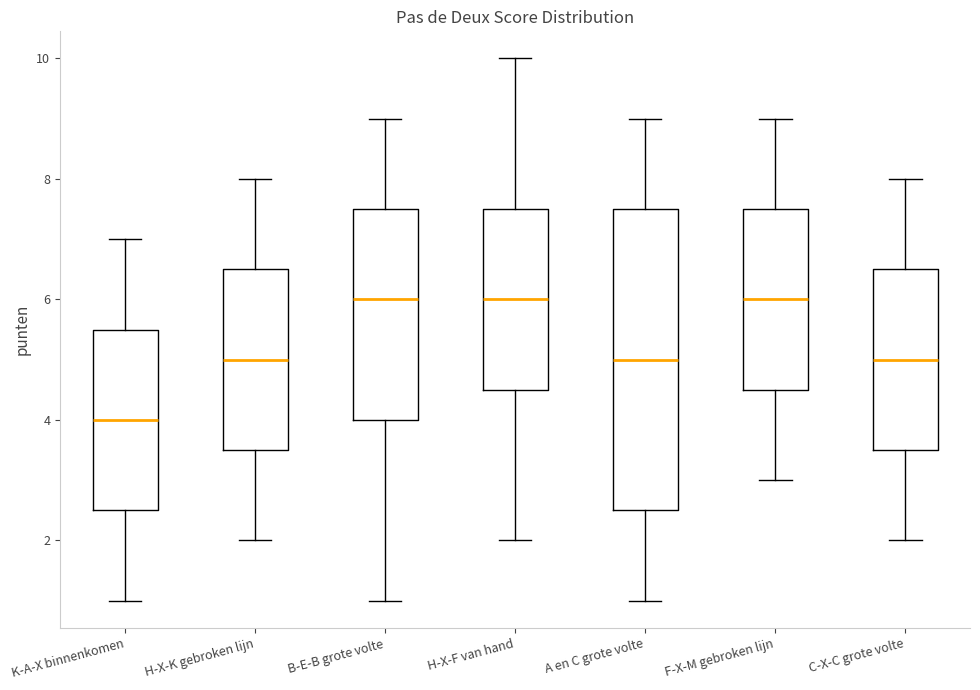

Reading left to right, transcribe this box plot: for each box, give where its median line is, the range the box spans, and where its two whiskers end, as read against the y-axis. The values are not printed on the chart, so give them approximately, as read against the axis.

K-A-X binnenkomen: median 4.0, box 2.6 to 5.6, whiskers 1.0 to 7.0
H-X-K gebroken lijn: median 5.0, box 3.6 to 6.6, whiskers 2.0 to 8.0
B-E-B grote volte: median 6.0, box 4.0 to 7.6, whiskers 1.0 to 9.0
H-X-F van hand: median 6.0, box 4.6 to 7.6, whiskers 2.0 to 10.0
A en C grote volte: median 5.0, box 2.6 to 7.6, whiskers 1.0 to 9.0
F-X-M gebroken lijn: median 6.0, box 4.6 to 7.6, whiskers 3.0 to 9.0
C-X-C grote volte: median 5.0, box 3.6 to 6.6, whiskers 2.0 to 8.0